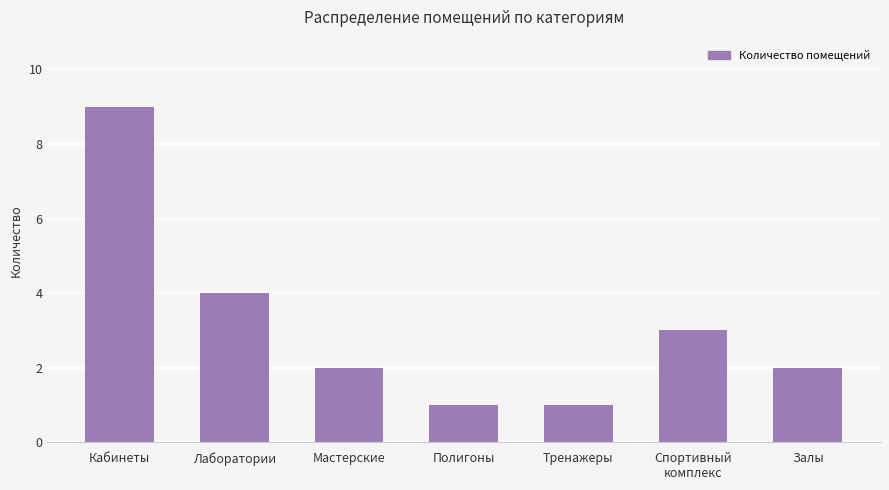

Count the number of data series in this chart.

1